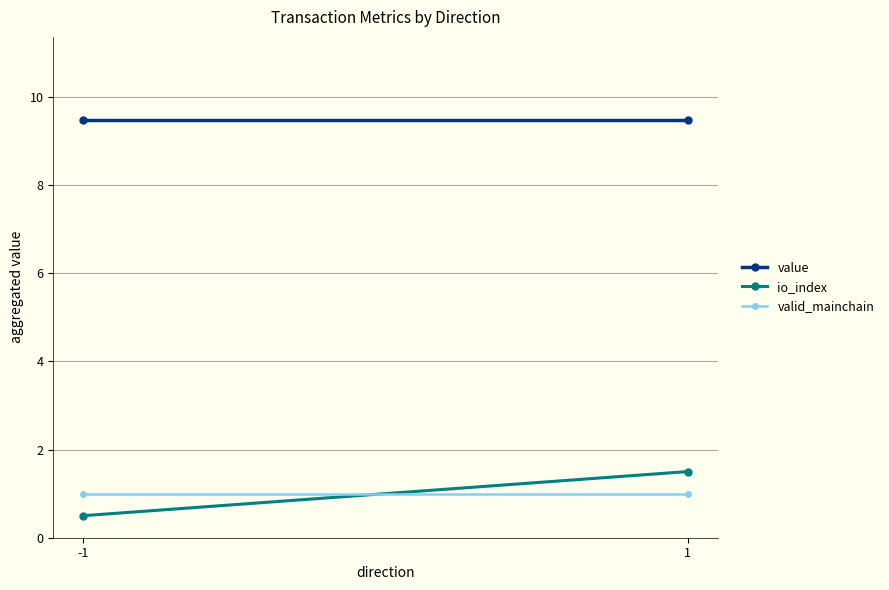

Rank the series at 1 from lowest to highest value.

valid_mainchain, io_index, value